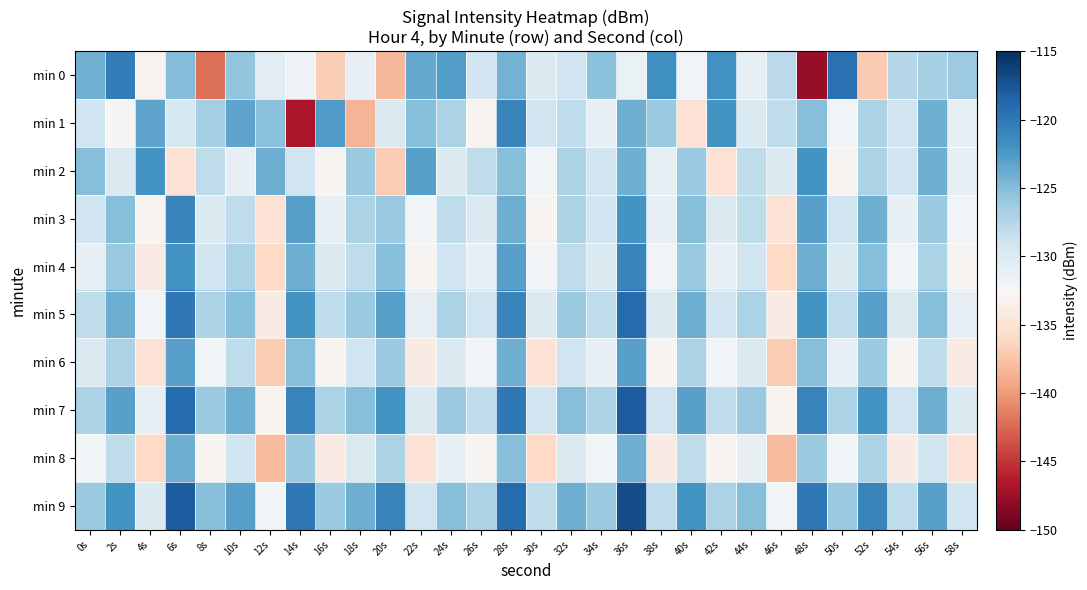

Which series has the largest total across all categories?

min 9